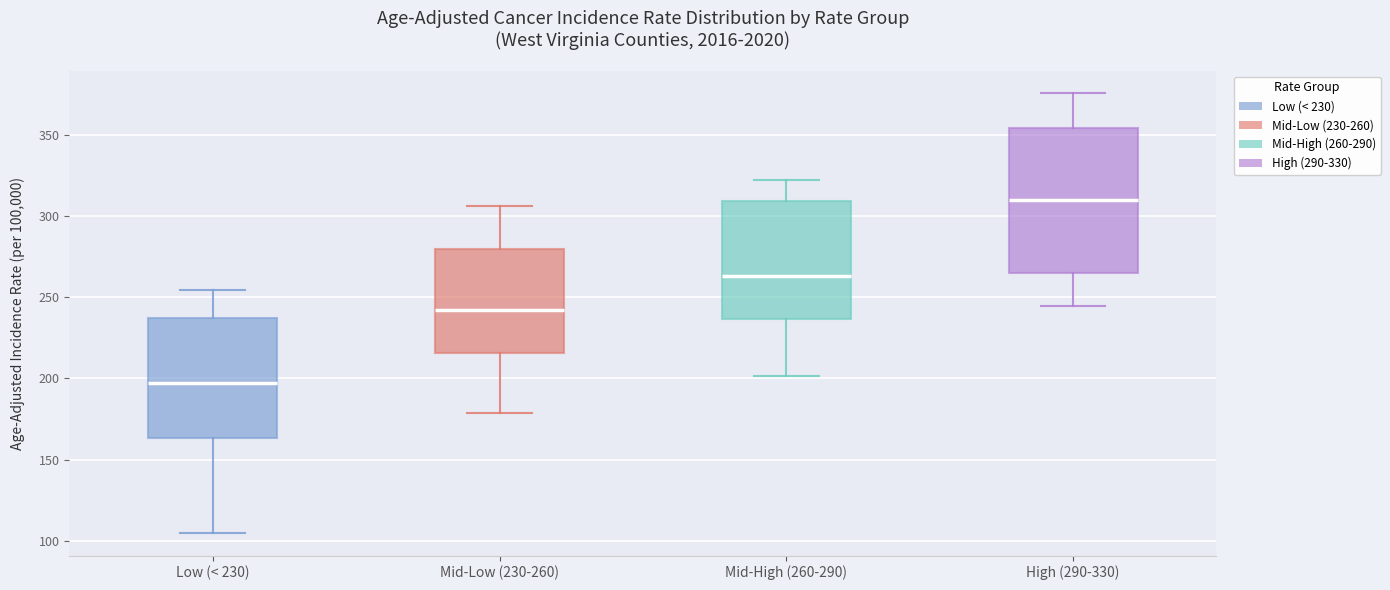

Which box has the highest median line?

High (290-330)